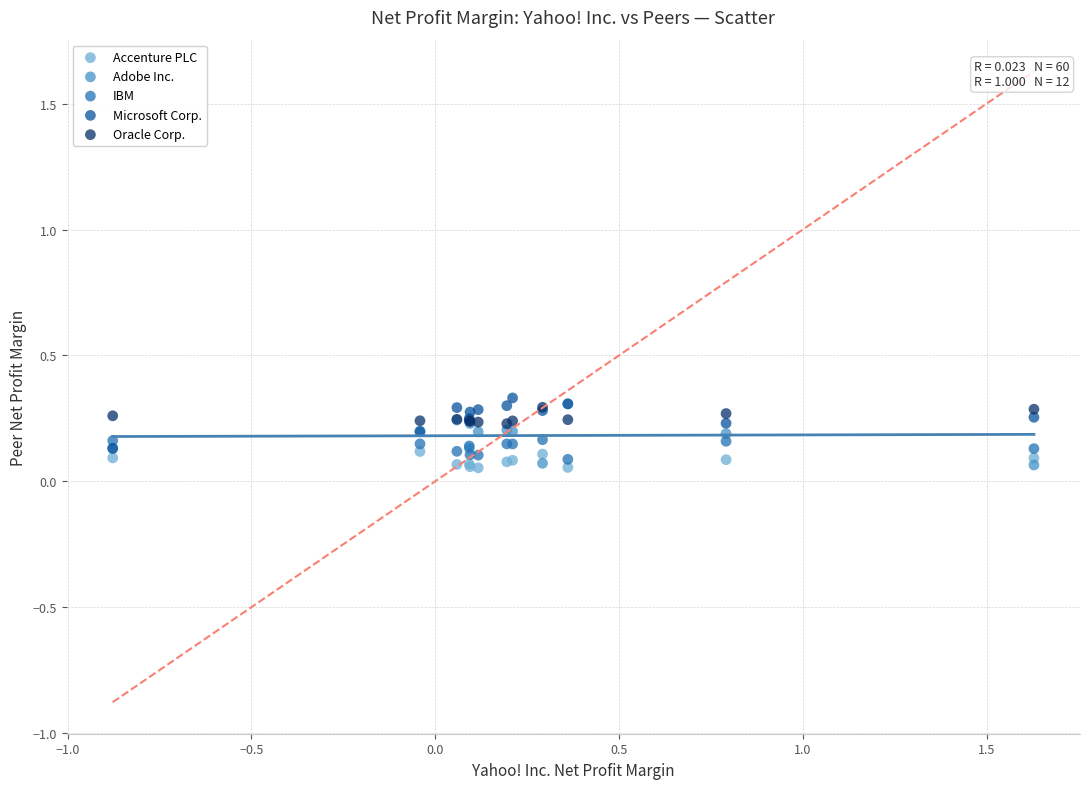

What are all the series names shown in the legend?

Accenture PLC, Adobe Inc., IBM, Microsoft Corp., Oracle Corp.